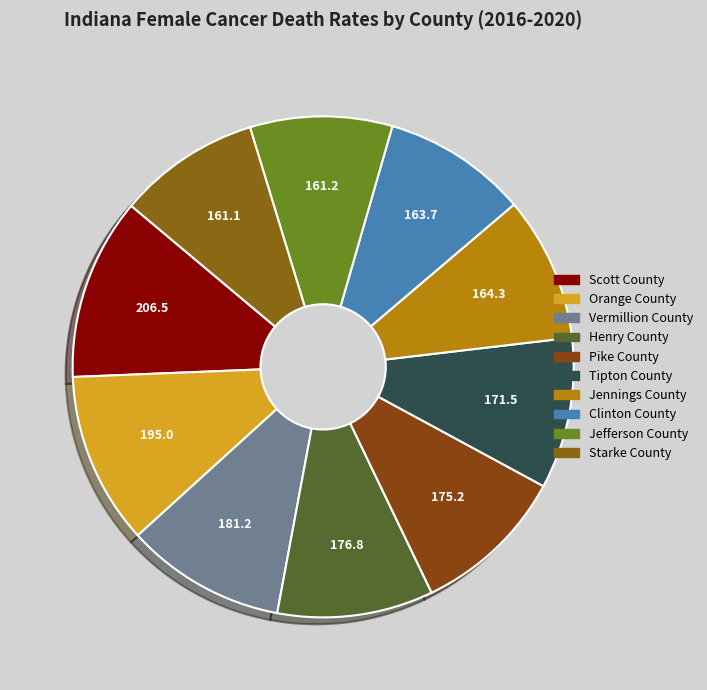

Is it true that Jefferson County is 1% of the pie?

False